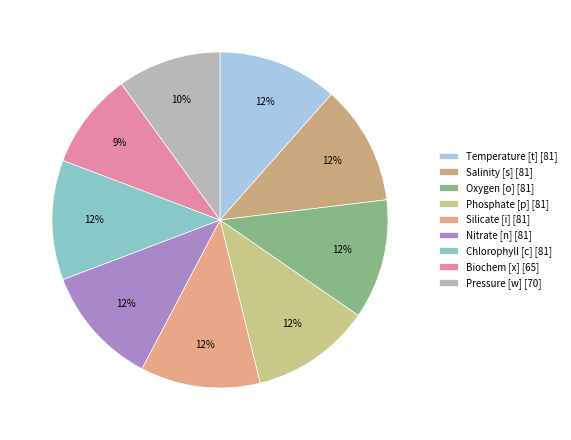

True or false: Temperature [t] accounts for 5% of the total.

False